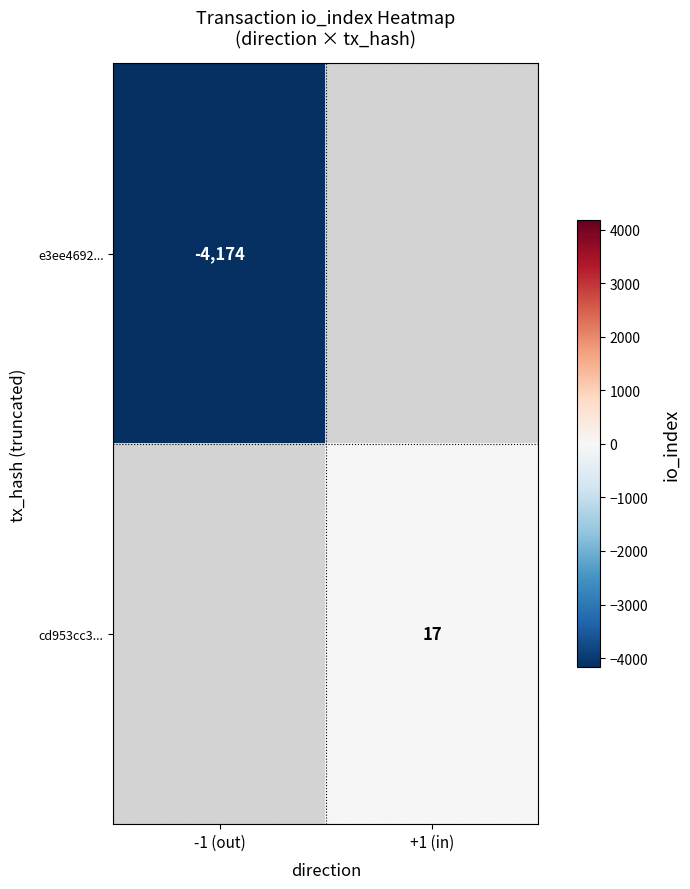

True or false: e3ee4692... has a value of -4174 at -1 (out).

True